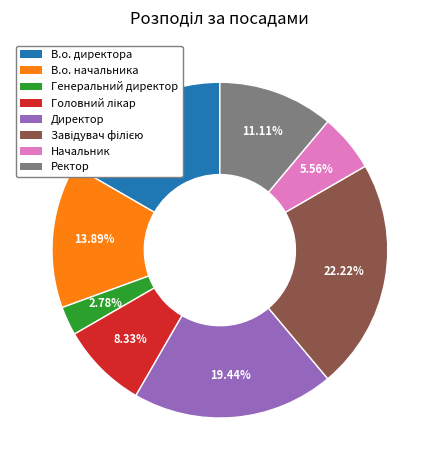

Is there a majority slice in this chart?

No